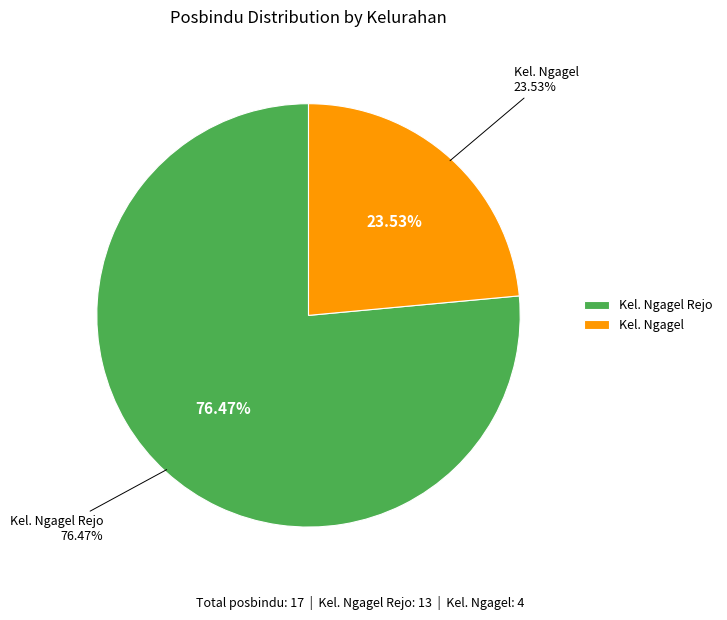

Count the number of slices in the pie.

2